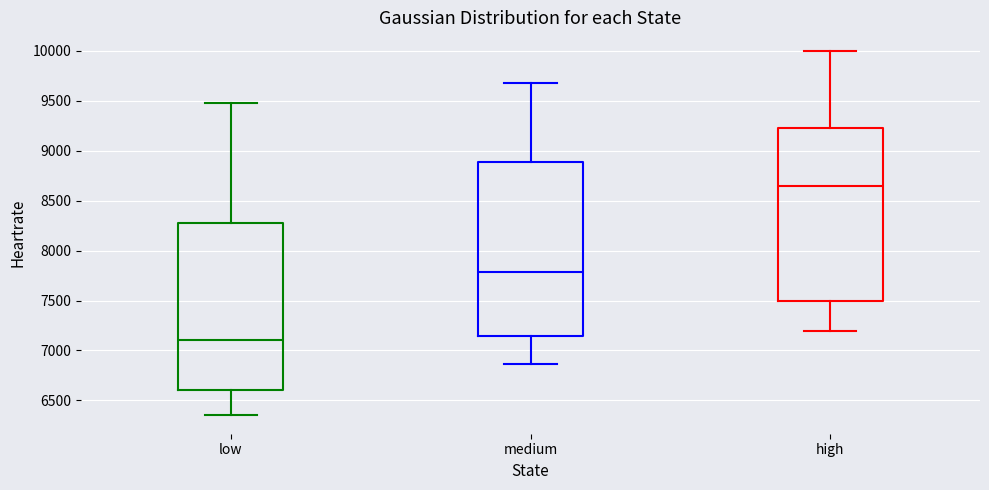

Where does the upper whisker of the box for high end on the y-axis? The values are not printed on the chart, so give them approximately, as read against the axis.

10000